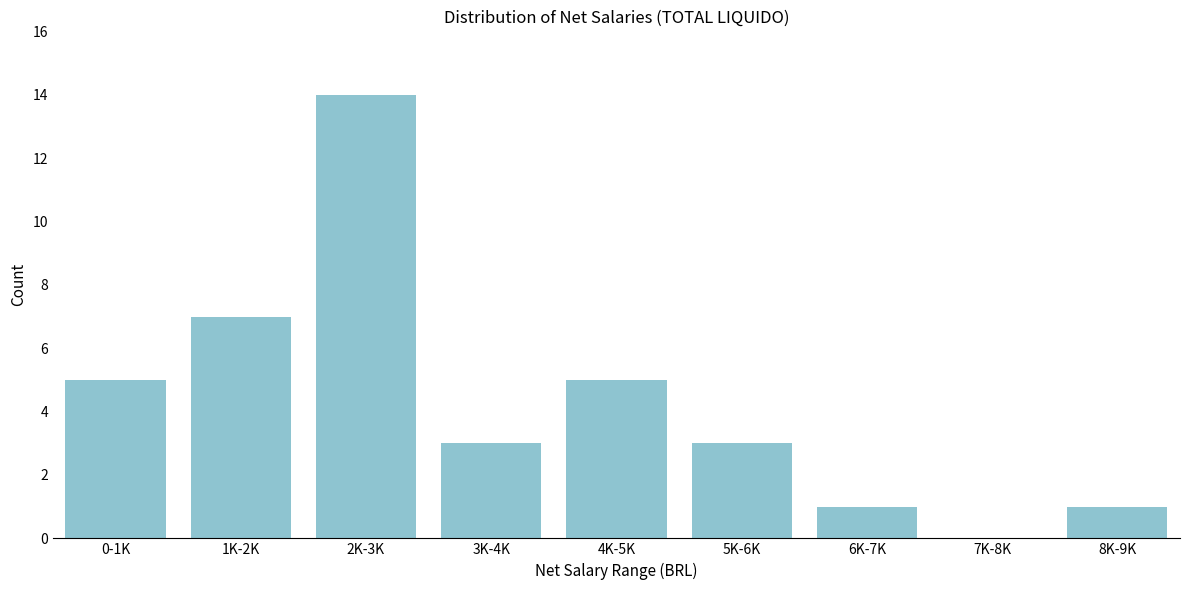

Reading right to left, transcribe all the data shown in this chart.

8K-9K=1	7K-8K=0	6K-7K=1	5K-6K=3	4K-5K=5	3K-4K=3	2K-3K=14	1K-2K=7	0-1K=5